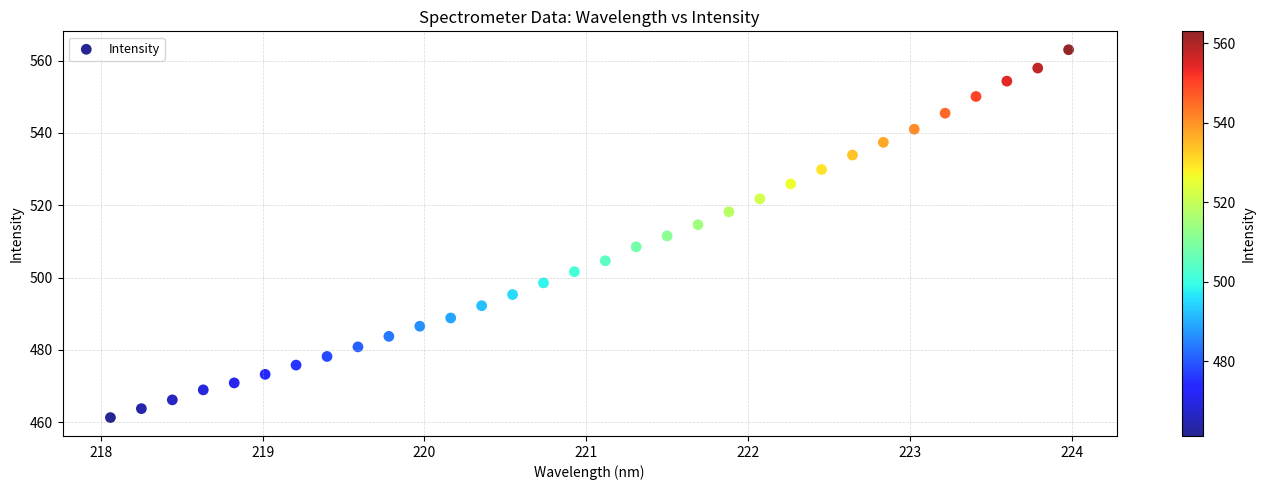

What is the range of Y values (max minus min)?

101.8